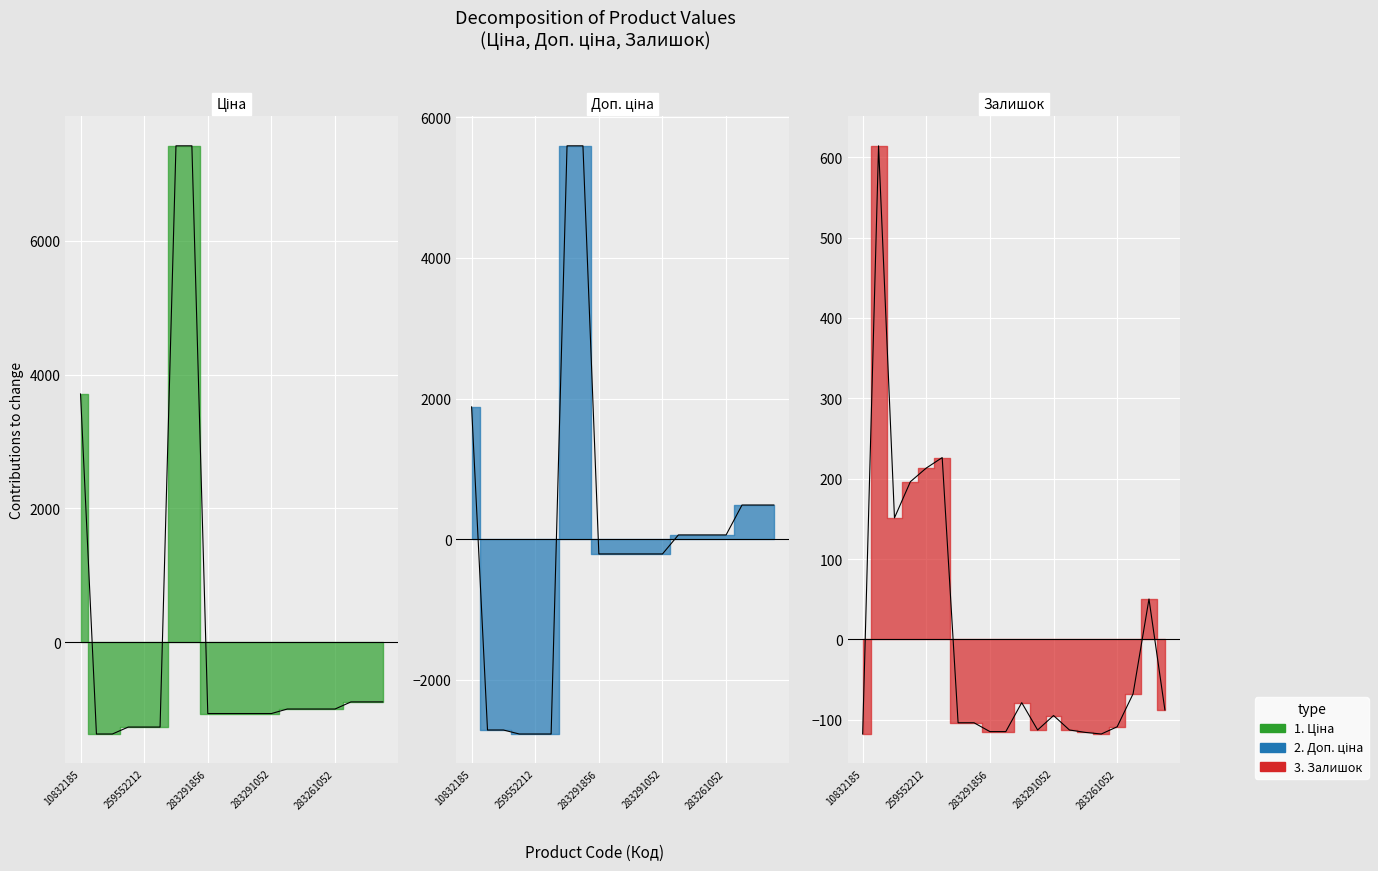

Reading left to right, list all the values displayed in this chart.

Ціна: 10832185=3711.5	271702230=-1372.4	271702229=-1372.4	259552213=-1268.6	259552212=-1268.6	259552189=-1268.6	273702193=7421.7	273702194=7421.7	283291856=-1066.4	283291651=-1066.4	283291650=-1066.4	283291055=-1066.4	283291052=-1066.4	283261651=-998.8	283261650=-998.8	283261055=-998.8	283261052=-998.8	283231856=-892.5	283231651=-892.5	283231650=-892.5
Доп. ціна: 10832185=1881.3	271702230=-2710.9	271702229=-2710.9	259552213=-2767.9	259552212=-2767.9	259552189=-2767.9	273702193=5591.4	273702194=5591.4	283291856=-208.9	283291651=-208.9	283291650=-208.9	283291055=-208.9	283291052=-208.9	283261651=61.5	283261650=61.5	283261055=61.5	283261052=61.5	283231856=486.6	283231651=486.6	283231650=486.6
Залишок: 10832185=-117.8	271702230=614.2	271702229=151.2	259552213=196.2	259552212=213.2	259552189=226.2	273702193=-103.8	273702194=-103.8	283291856=-114.8	283291651=-114.8	283291650=-78.8	283291055=-112.8	283291052=-94.8	283261651=-112.8	283261650=-115.8	283261055=-117.8	283261052=-108.8	283231856=-67.8	283231651=50.2	283231650=-87.8